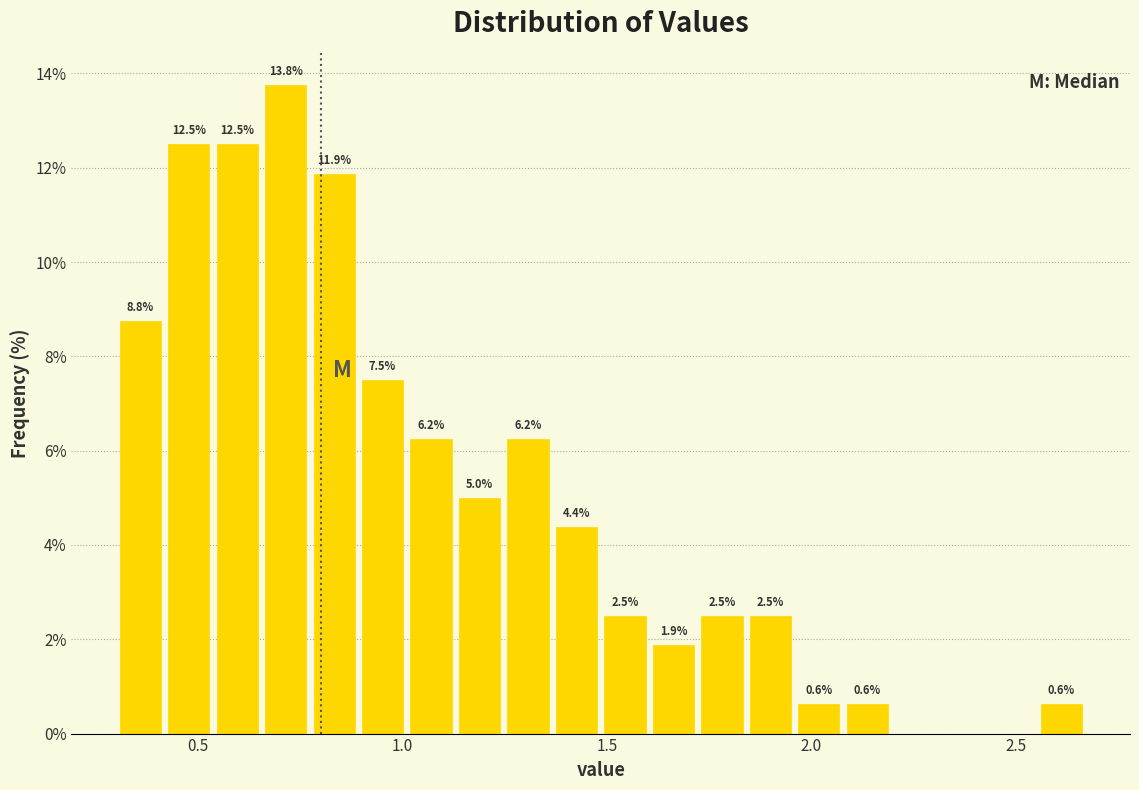

Read against the x-axis, roughly where is the centre of the tallest bar?

0.70